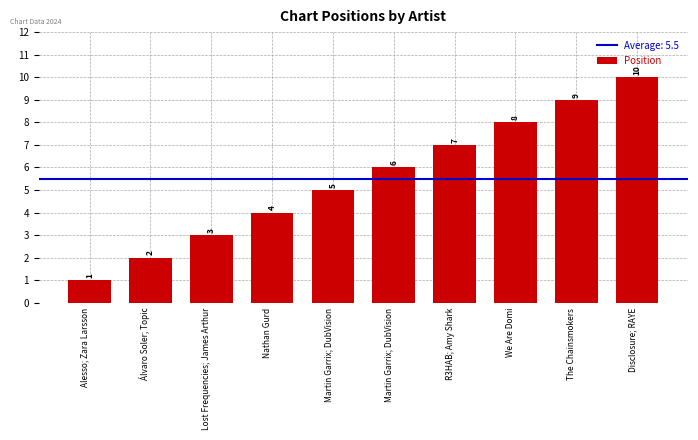

What is the minimum value shown in the chart?

1